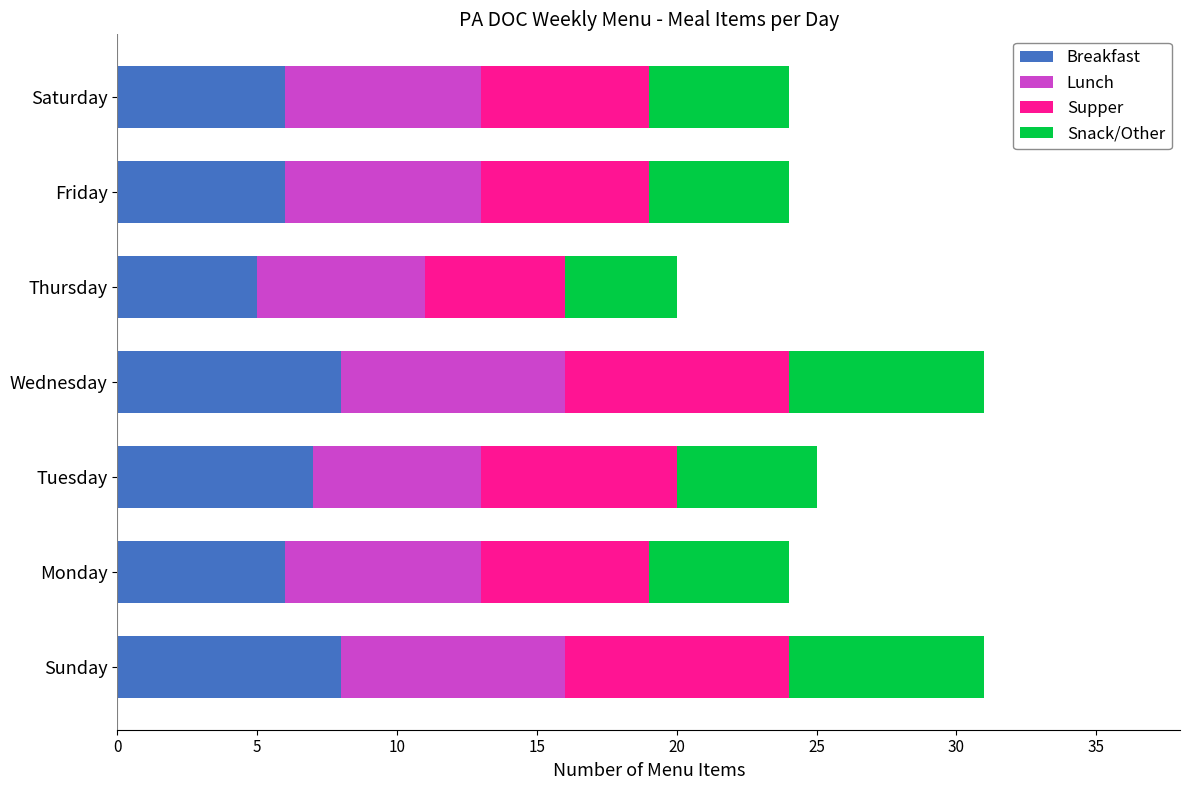

What is the approximate value of Breakfast at Friday?

6